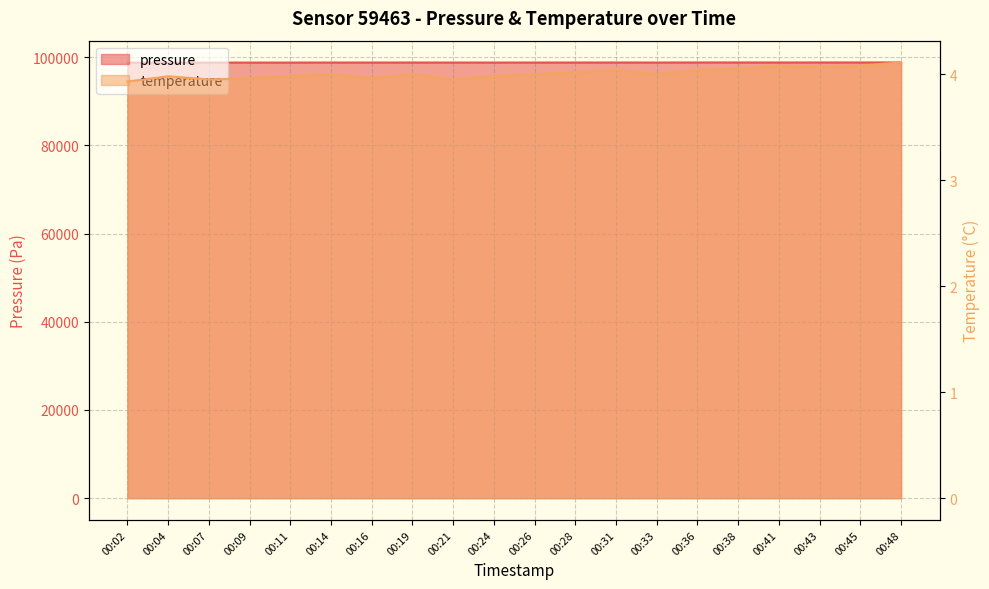

Where is the first local maximum for pressure?

00:07